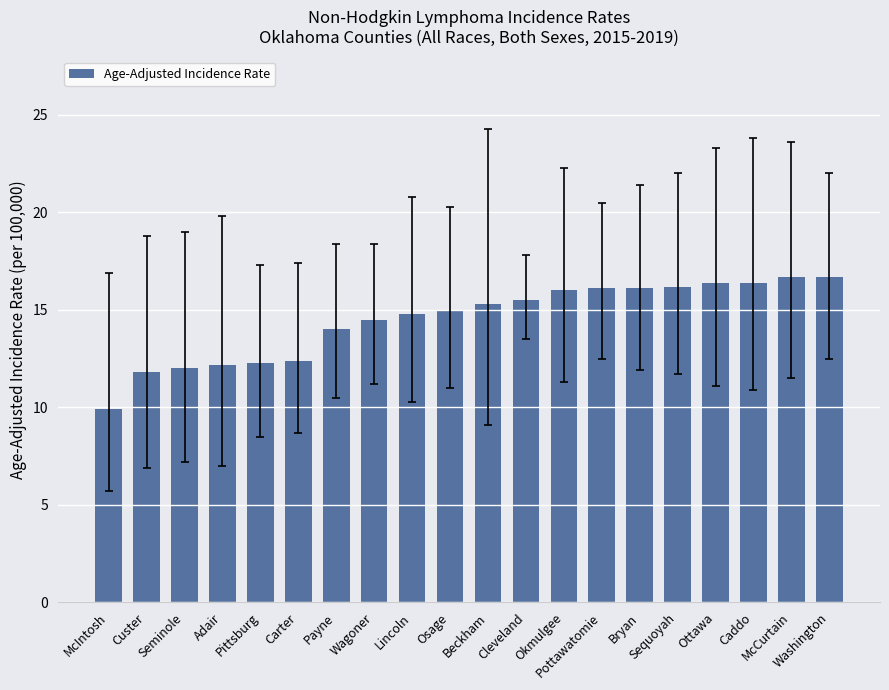

Is it true that the value at Adair is 8.4?

False